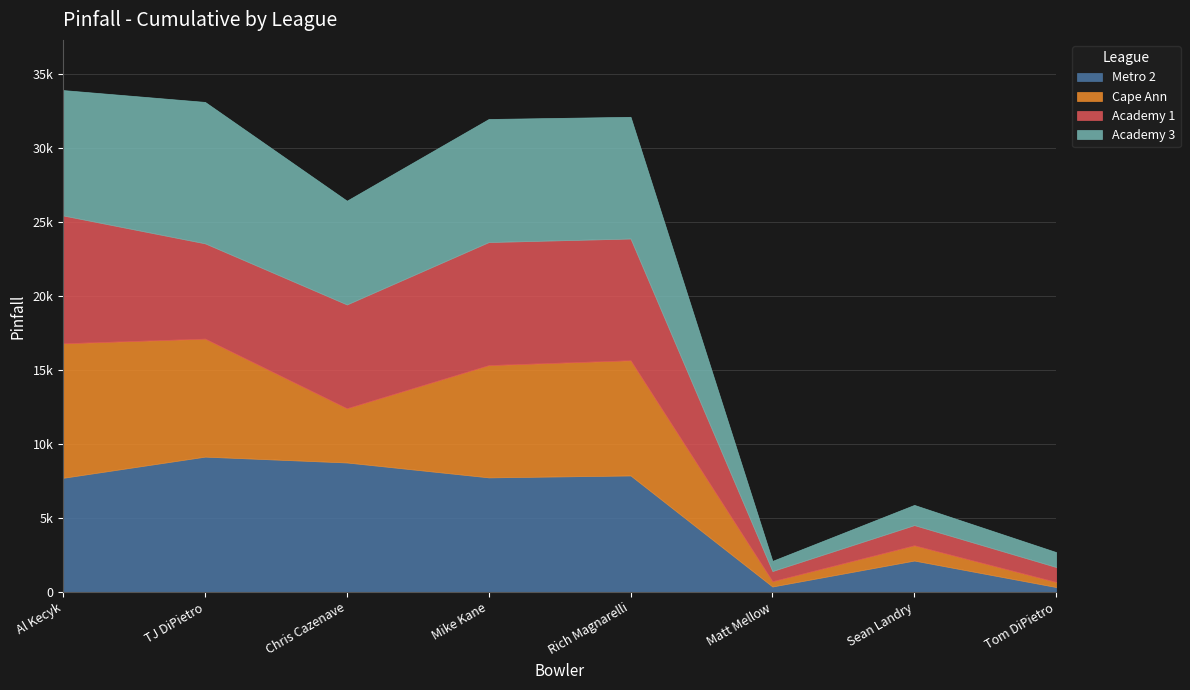

How many times do Academy 3 and Cape Ann cross each other?

1